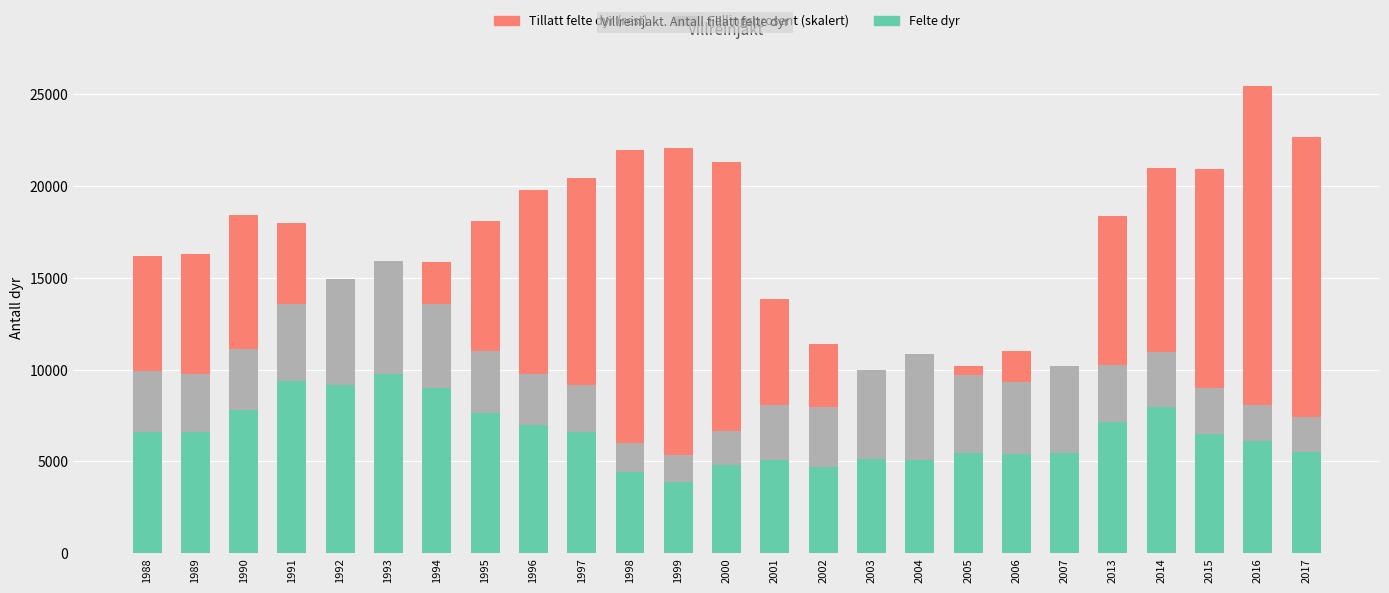

At which category is the sum across all series the highest?

2016